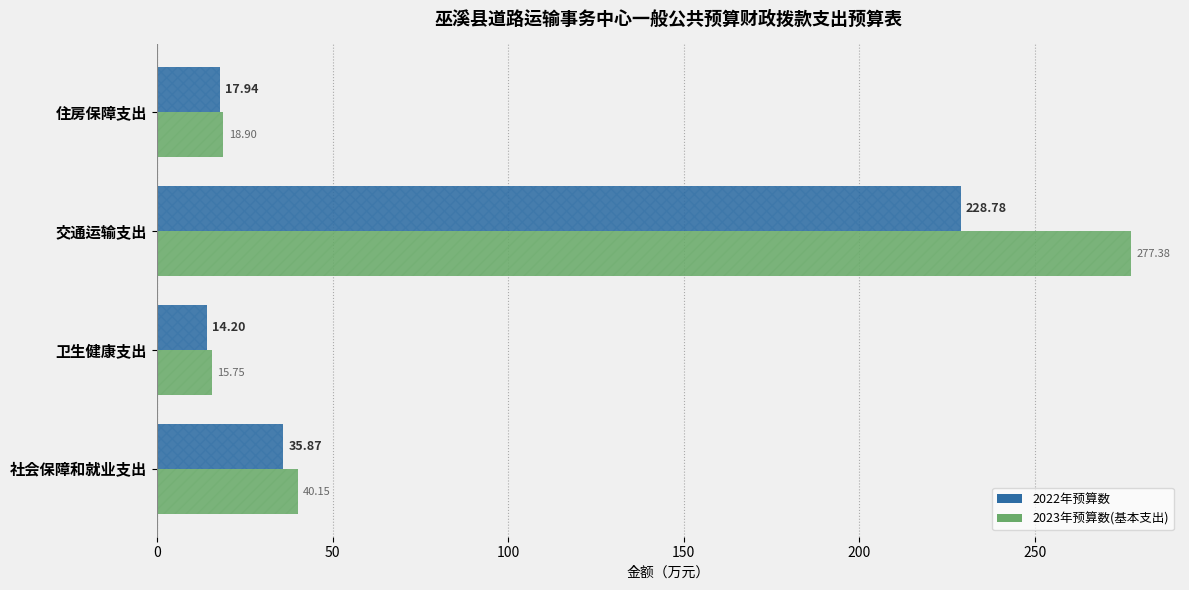

Is it true that 2023年预算数(基本支出) equals 27.3 at 社会保障和就业支出?

False